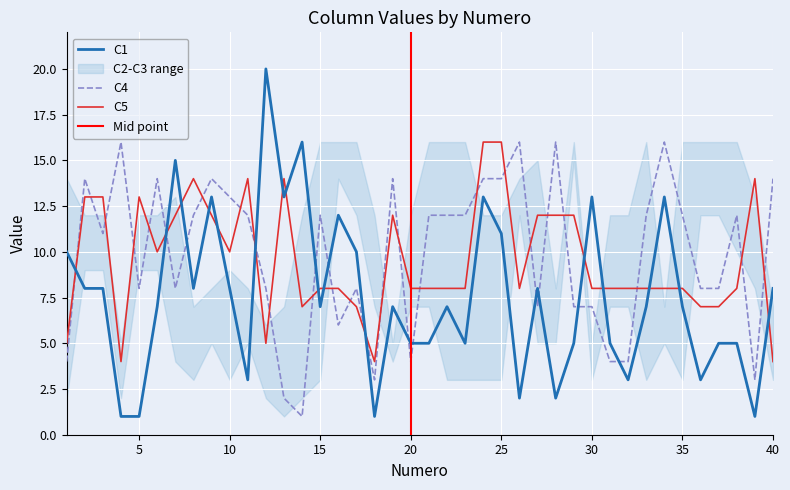

What is the difference between the second highest and minimum values in the C5 series?

12